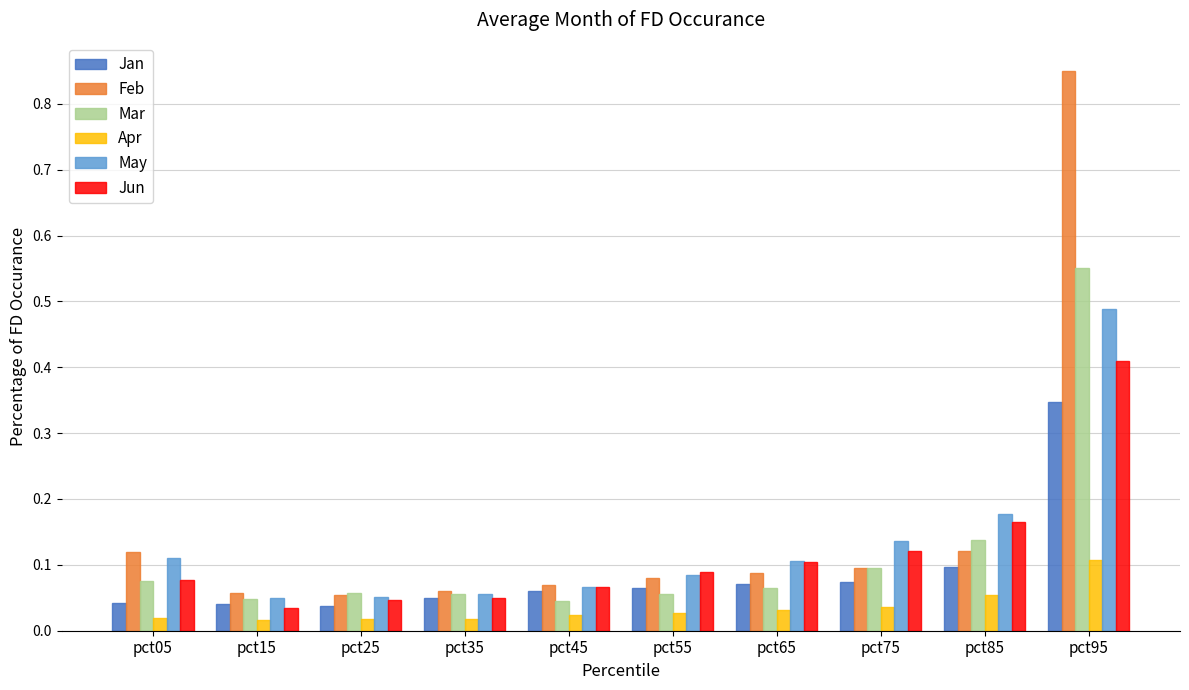

Is the value of Jan at pct85 greater than the value of Mar at pct25?

Yes